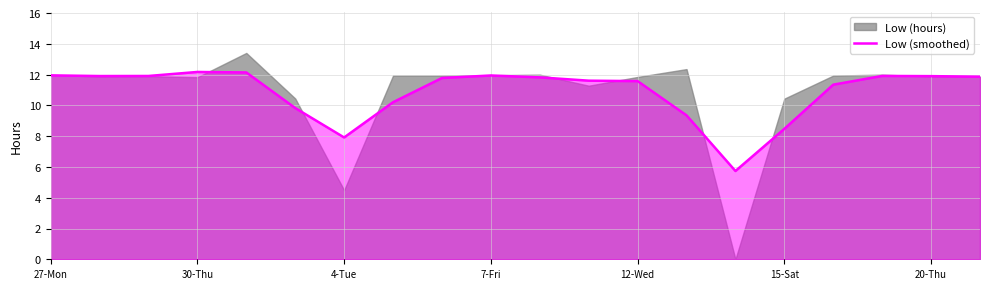

What is the sum of the values at 7 and 8?

22.0